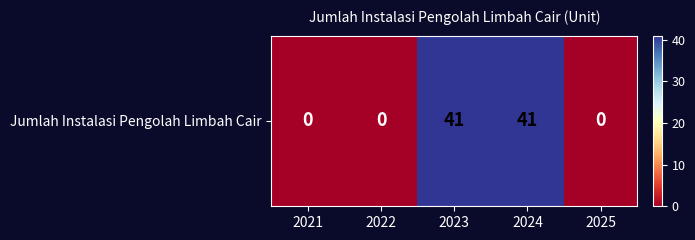

Where is the data nearest to the value 20?

2021